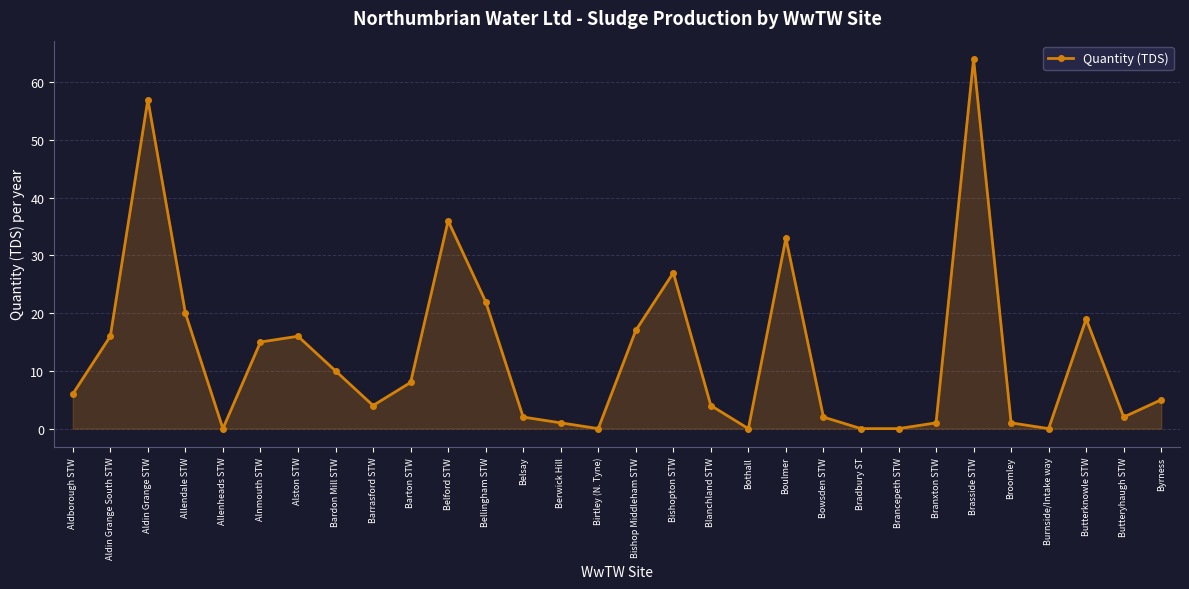

What position from the right is Brasside STW?

6